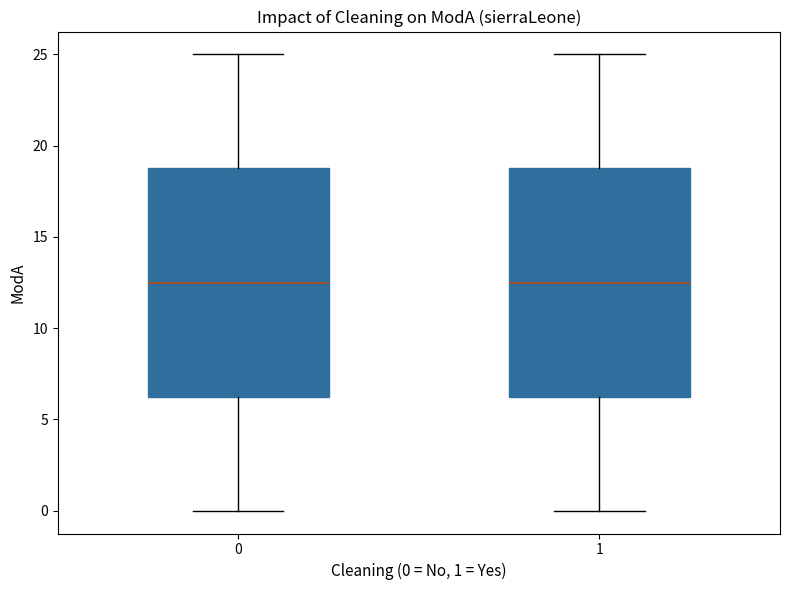

Reading left to right, transcribe this box plot: for each box, give where its median line is, the range the box spans, and where its two whiskers end, as read against the y-axis. The values are not printed on the chart, so give them approximately, as read against the axis.

0: median 12.5, box 6.5 to 19.0, whiskers 0.0 to 25.0
1: median 12.5, box 6.5 to 19.0, whiskers 0.0 to 25.0